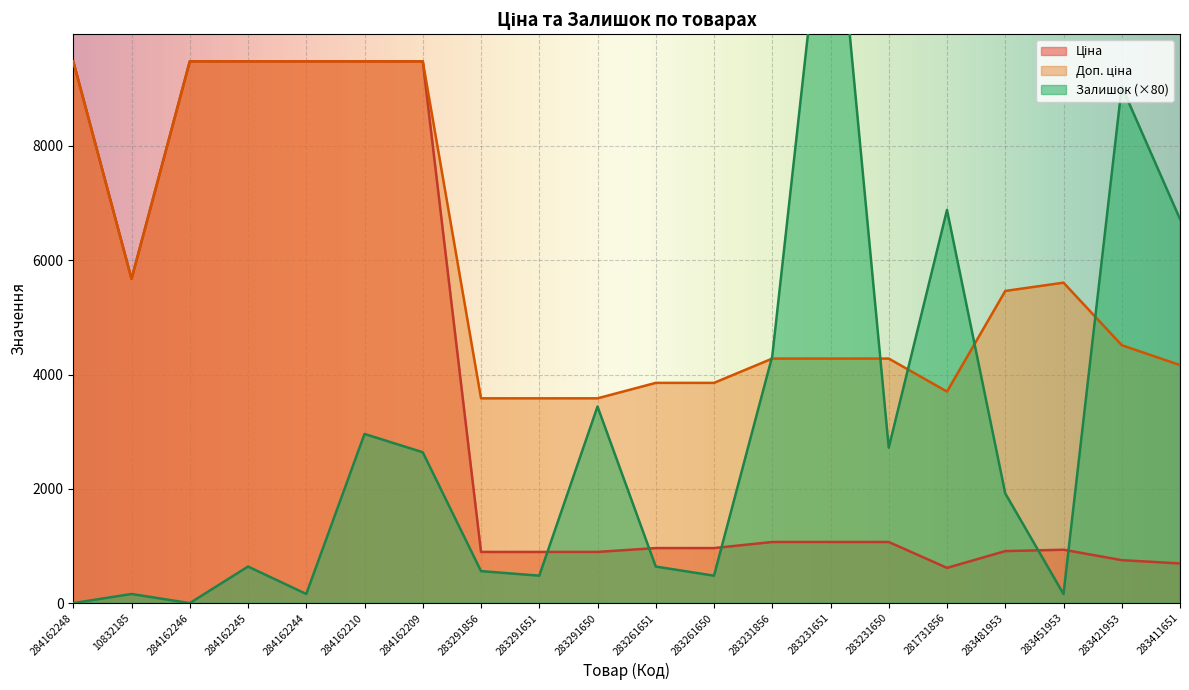

True or false: Ціна has a value of 5673.8 at 10832185.

True